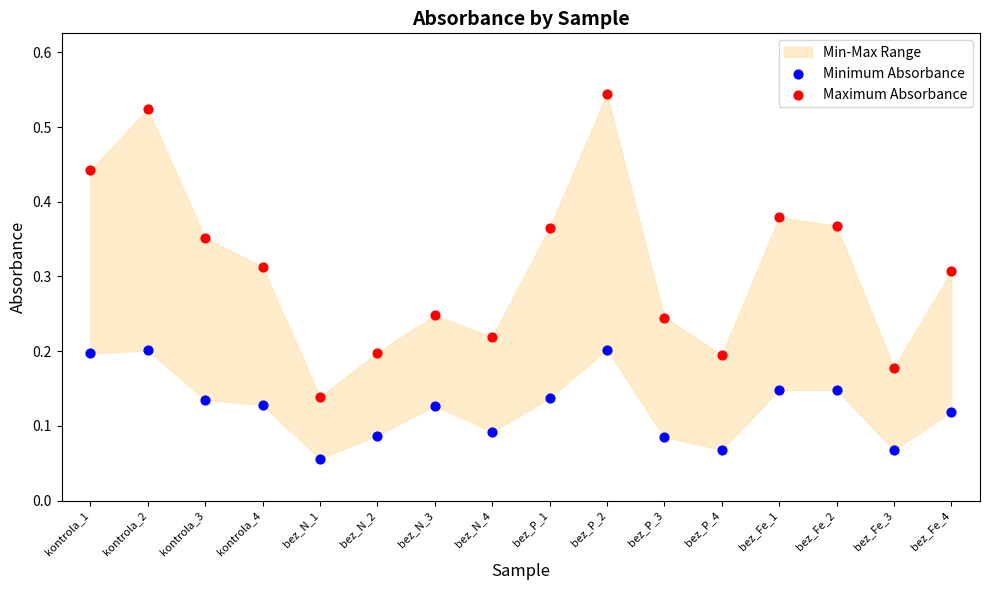

Which series reaches the minimum Y coordinate?

Minimum Absorbance